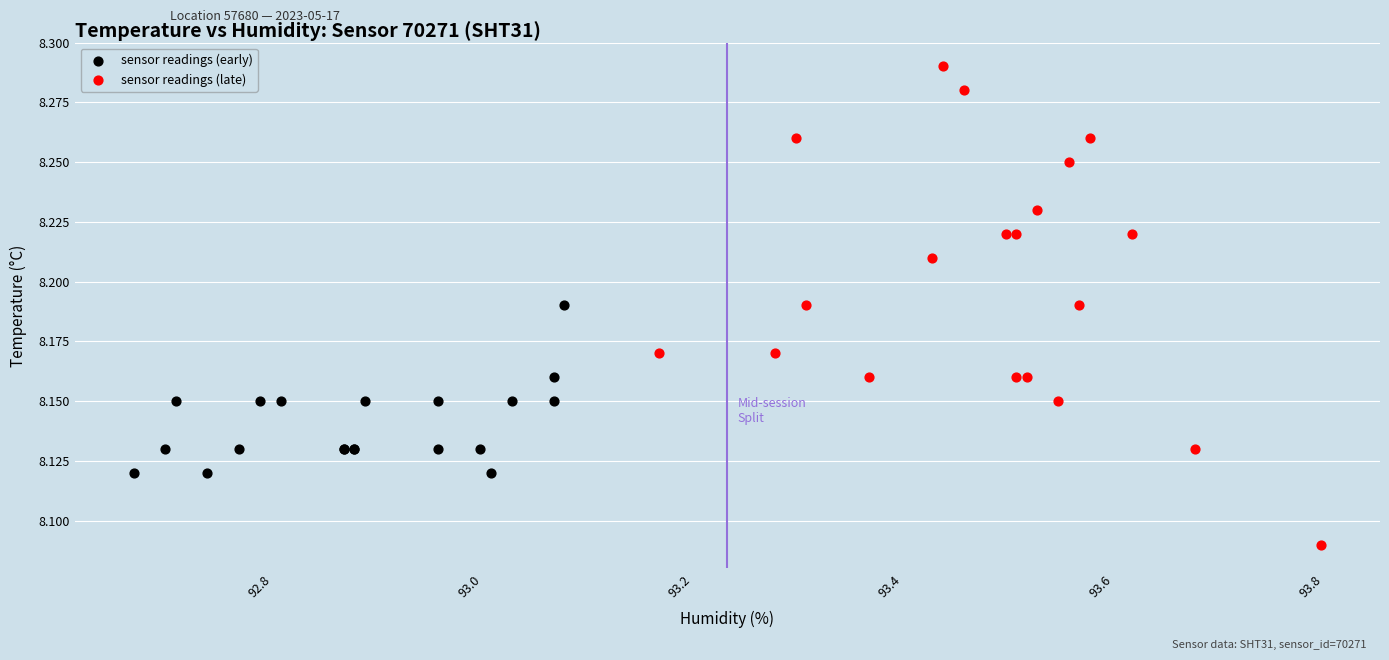

Which series reaches the maximum Y coordinate?

sensor readings (late)